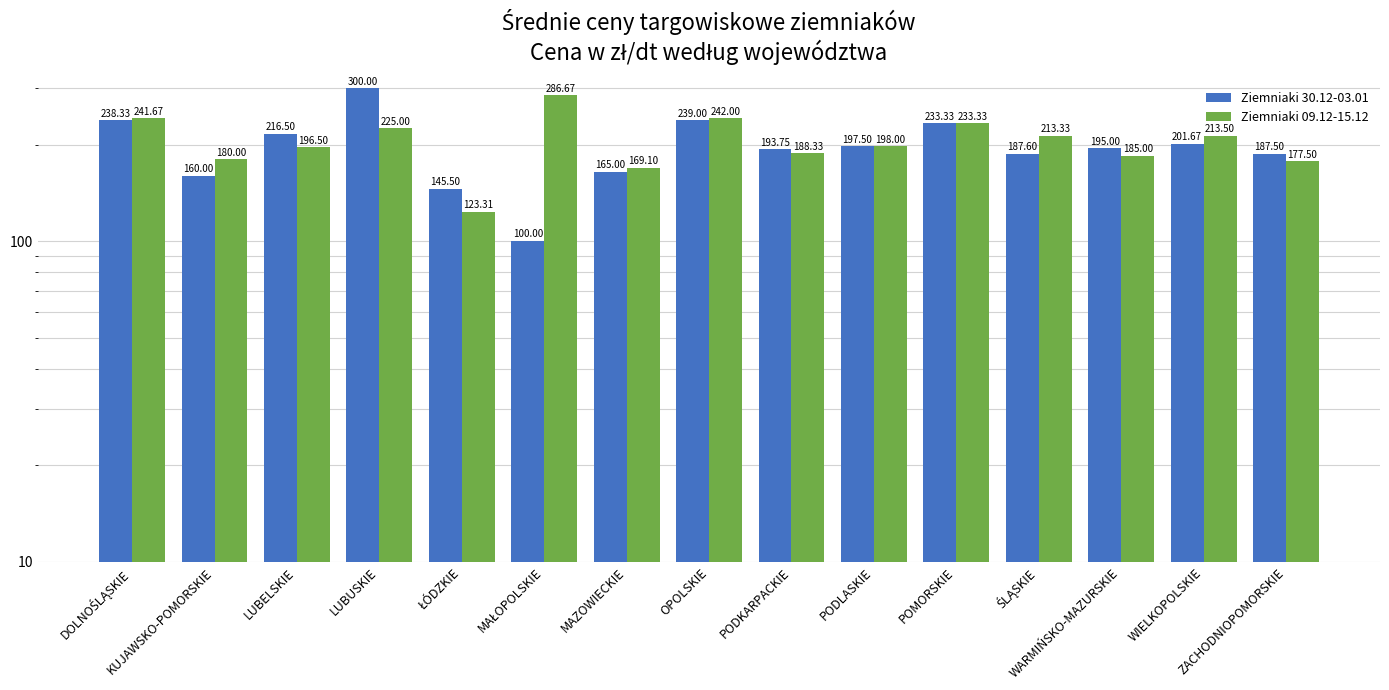

What is the sum of the Ziemniaki 30.12-03.01 values at PODKARPACKIE and POMORSKIE?

427.1